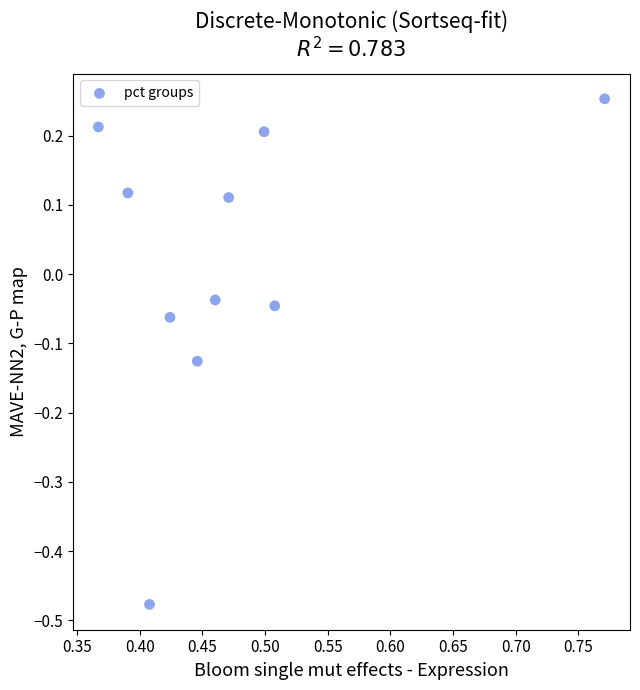

What is the average X value?

0.5